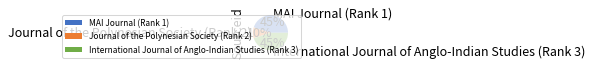

To the nearest percent, what is the average slice percentage?

33%